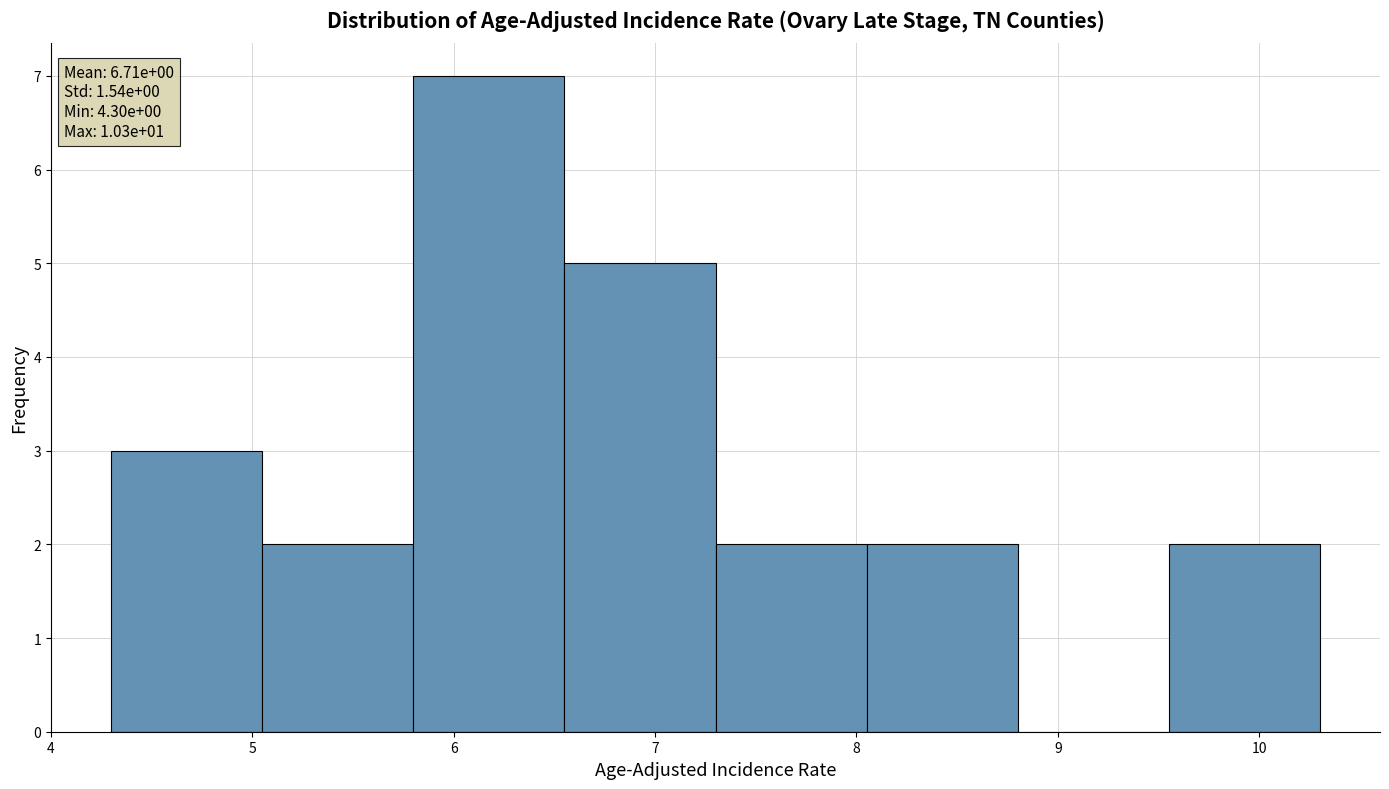

Over which range of the x-axis is the bar tallest?

5.80 to 6.55